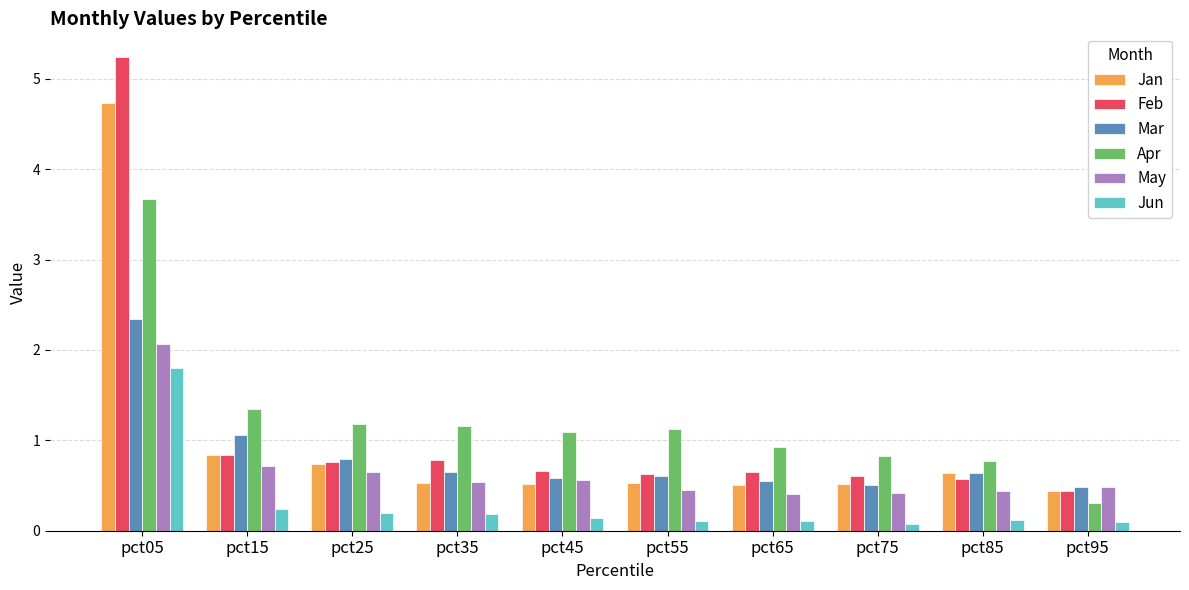

What is the difference between the maximum and minimum values in the Jun series?

1.7